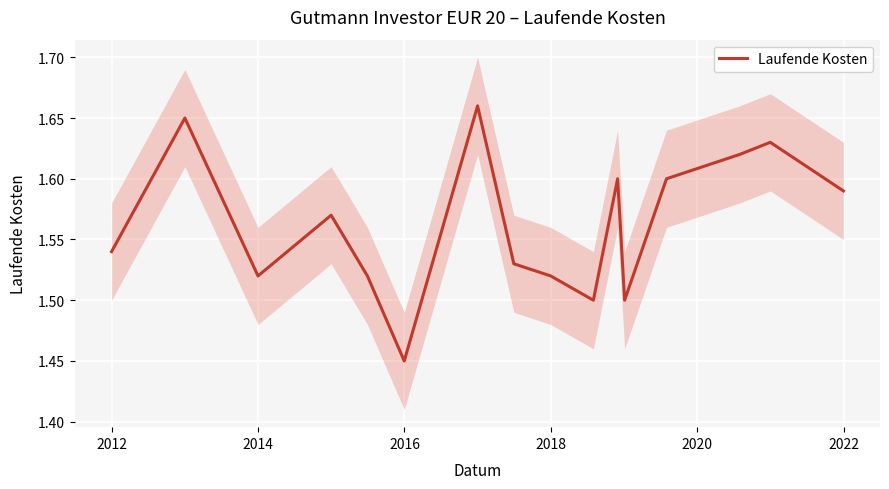

How many interior local valleys (lower than both neighbors) does the data have?

4